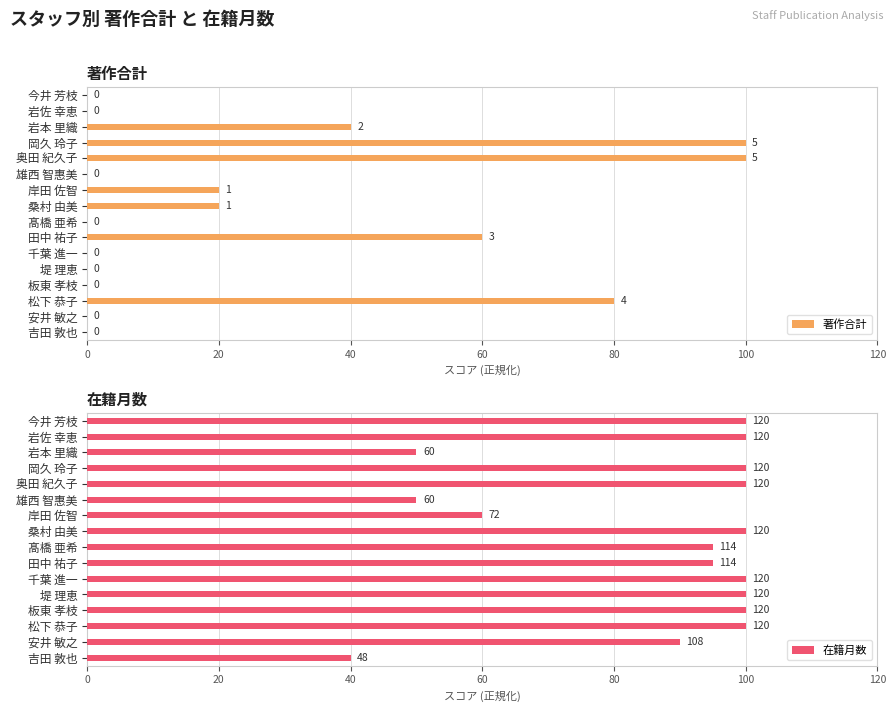

Reading left to right, list all the values displayed in this chart.

著作合計: 0	0	40	100	100	0	20	20	0	60	0	0	0	80	0	0
在籍月数: 100	100	50	100	100	50	60	100	95	95	100	100	100	100	90	40